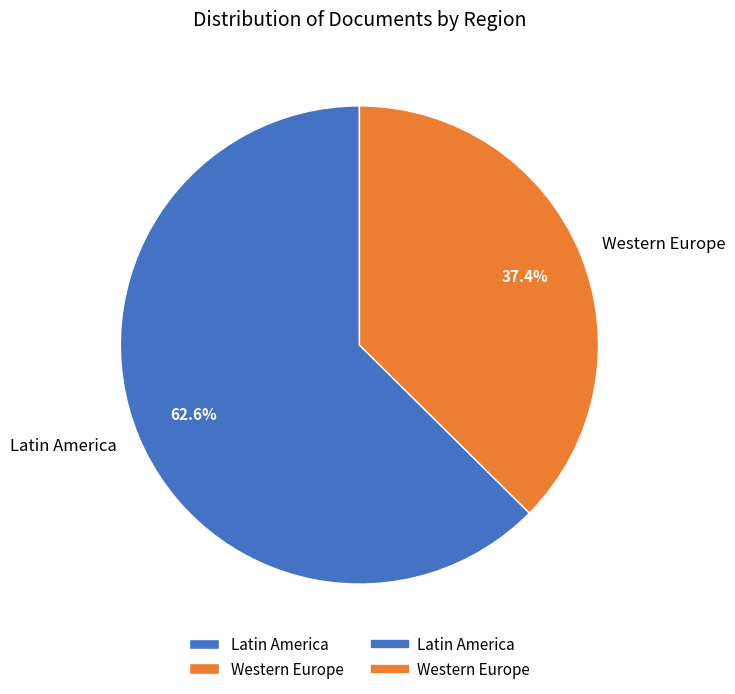

What is the smallest slice in the pie chart?

Western Europe